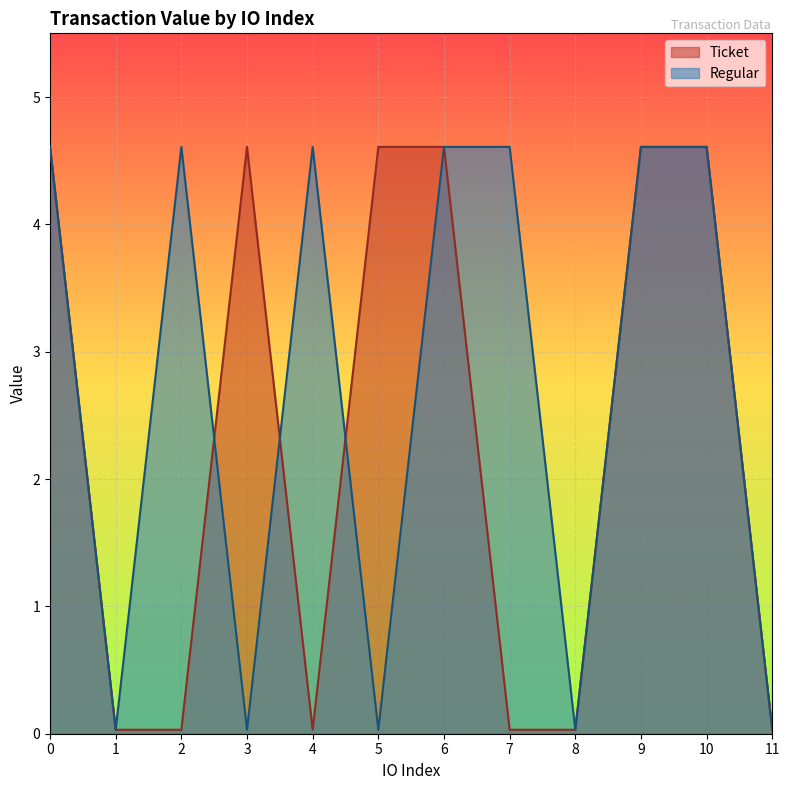

Rank the series at 10 from lowest to highest value.

Ticket, Regular